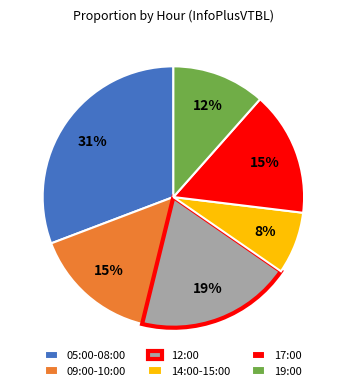

Does 12:00 account for over 50% of the chart?

No